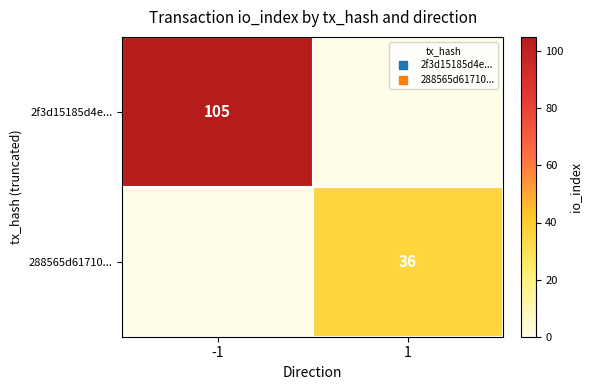

Rank the series by their average value, from highest to lowest.

2f3d15185d4e..., 288565d61710...